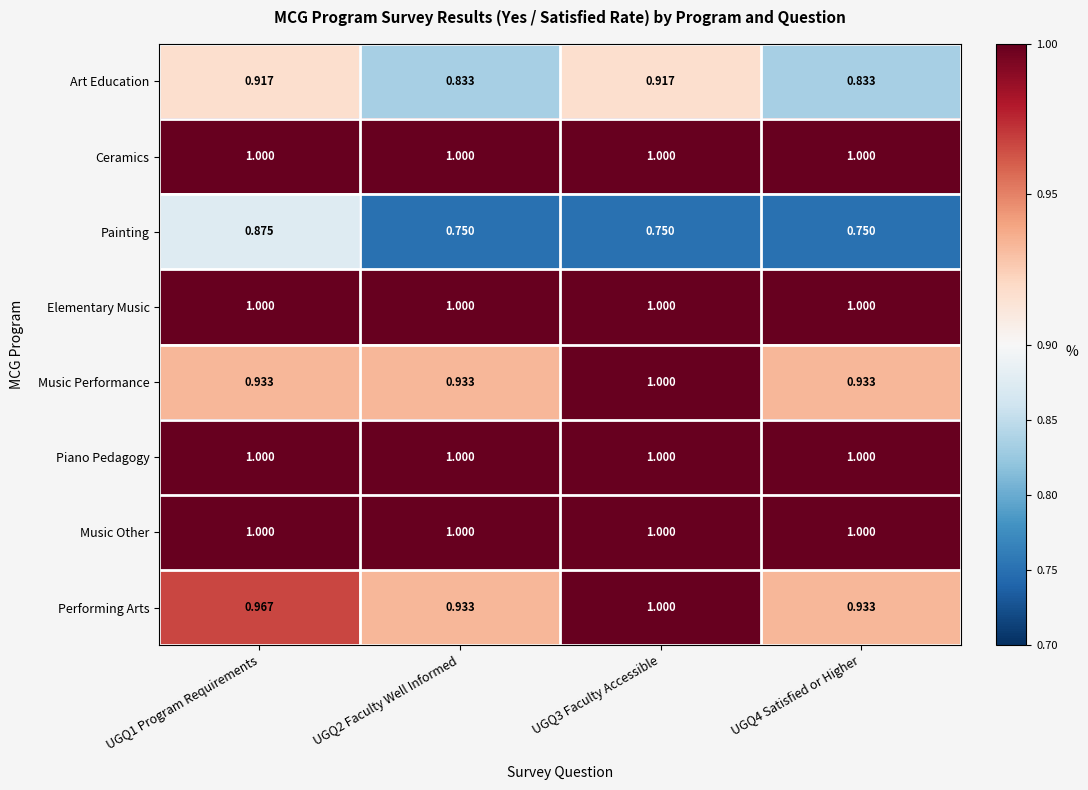

Which series has the largest range (max minus min)?

Painting